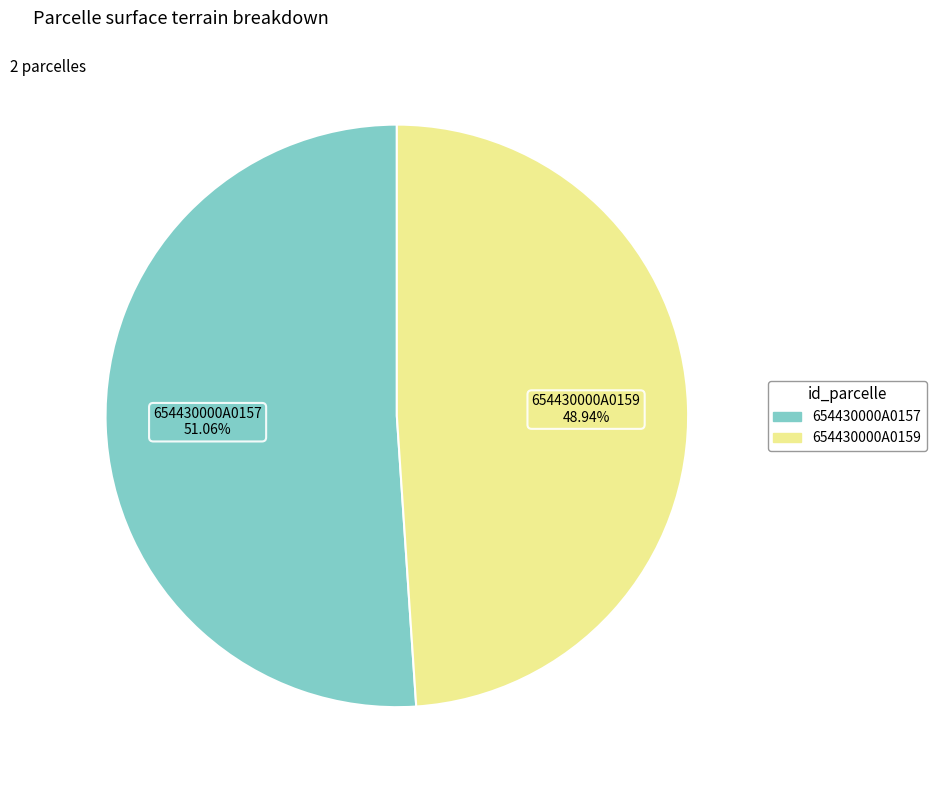

The 654430000A0159 slice represents 49% of the pie. True or false?

True